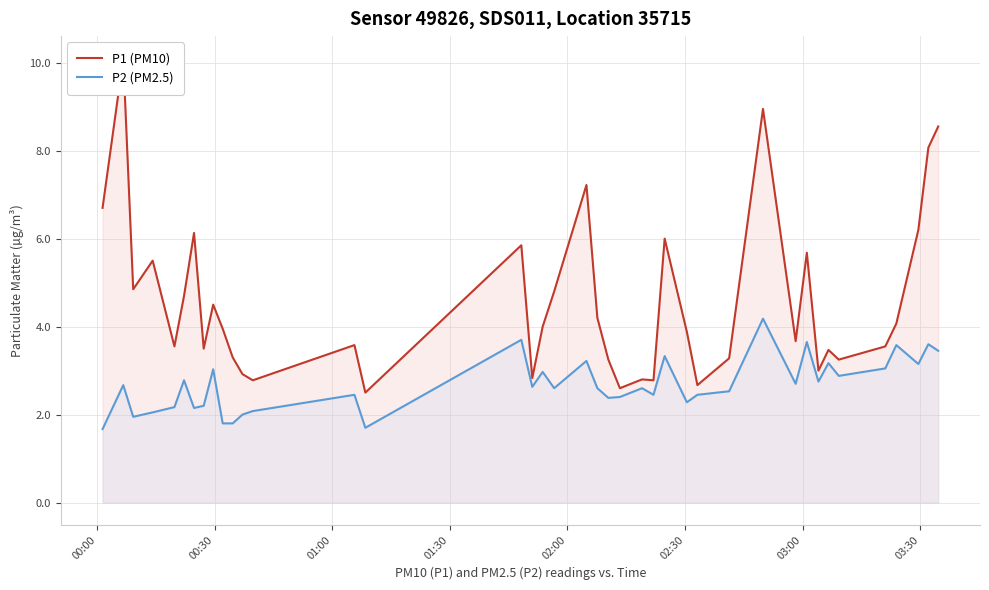

What is the average value of the P2 (PM2.5) series?

2.7